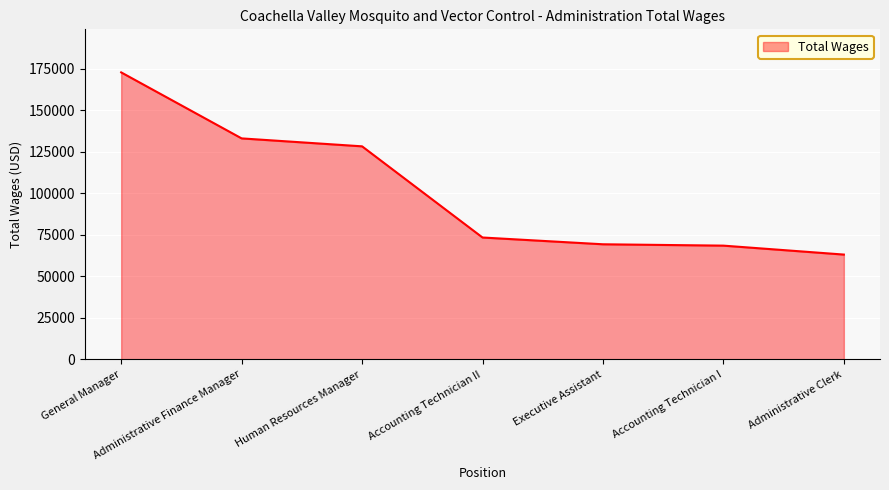

Reading left to right, extract all data points from this chart.

General Manager=172954	Administrative Finance Manager=133169	Human Resources Manager=128388	Accounting Technician II=73438	Executive Assistant=69362	Accounting Technician I=68544	Administrative Clerk=63156